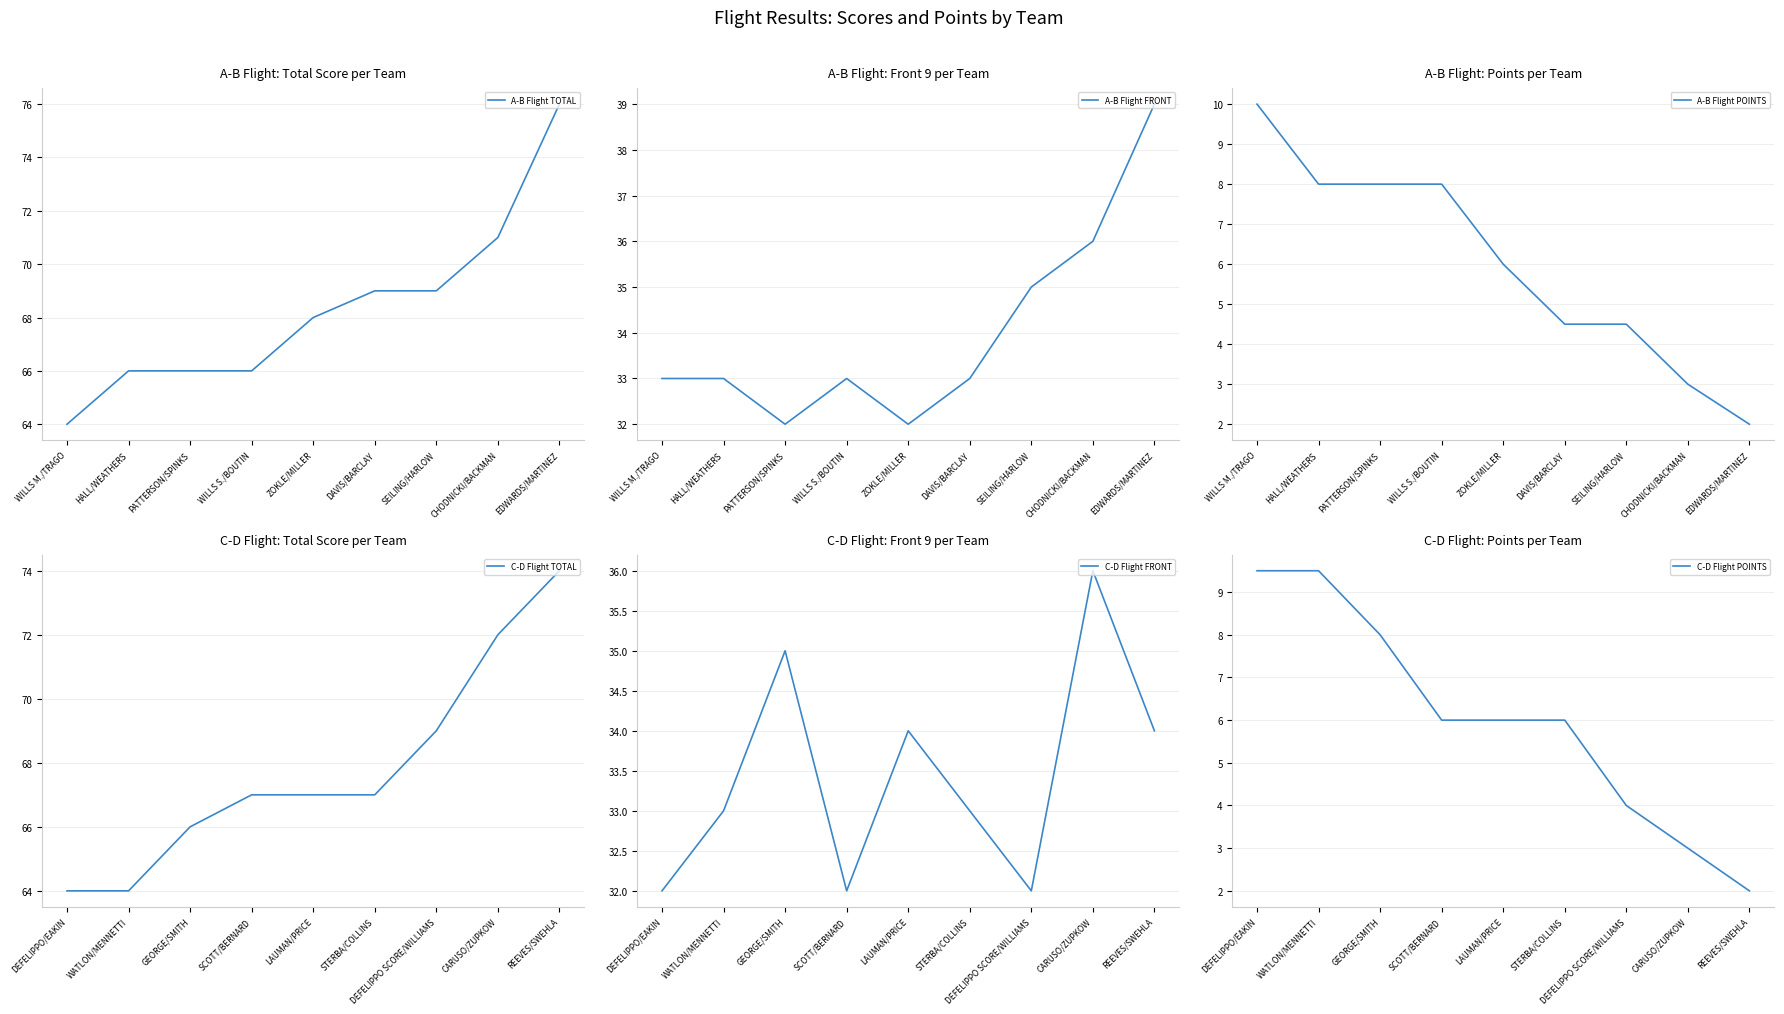

Is it true that C-D Flight FRONT equals 53.0 at REEVES/SWEHLA?

False